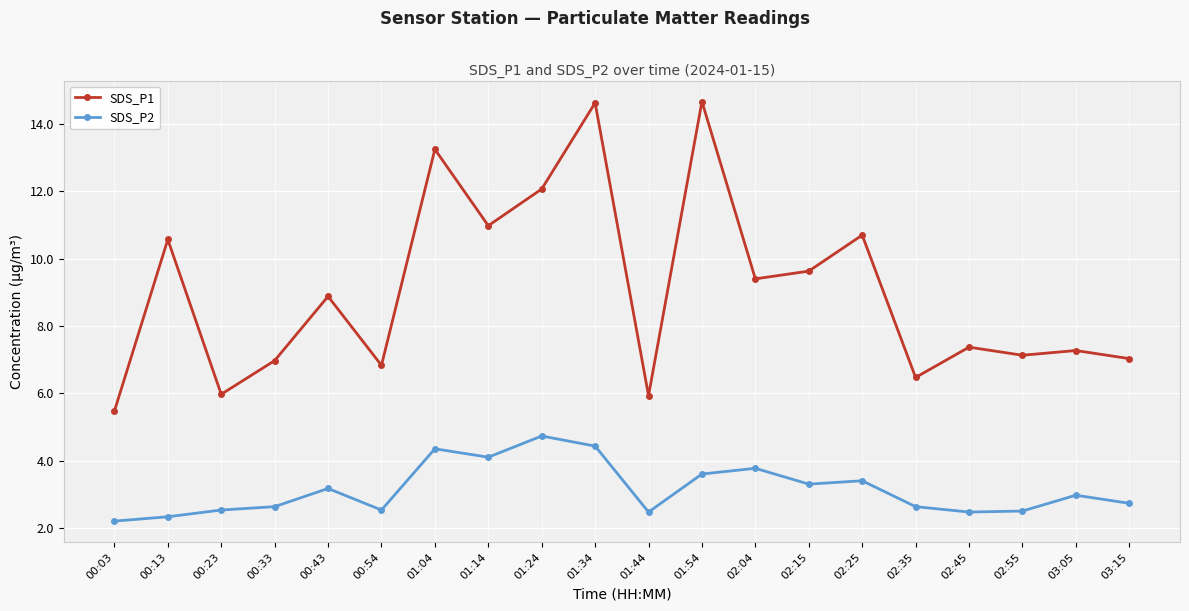

What is the average value of the SDS_P2 series?

3.1